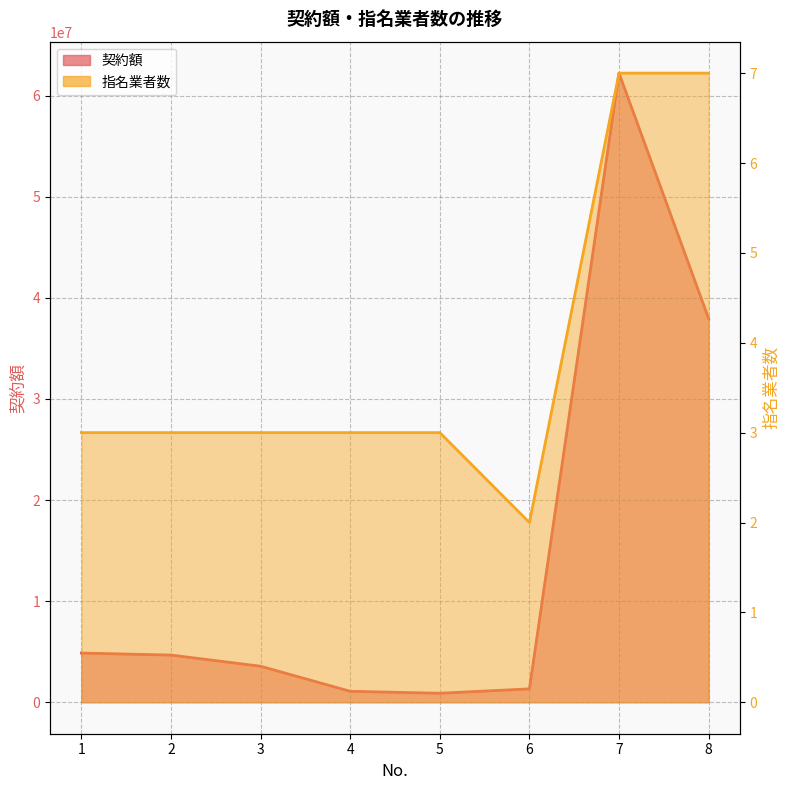

The 契約額 series shows 313779 at 4. True or false?

False